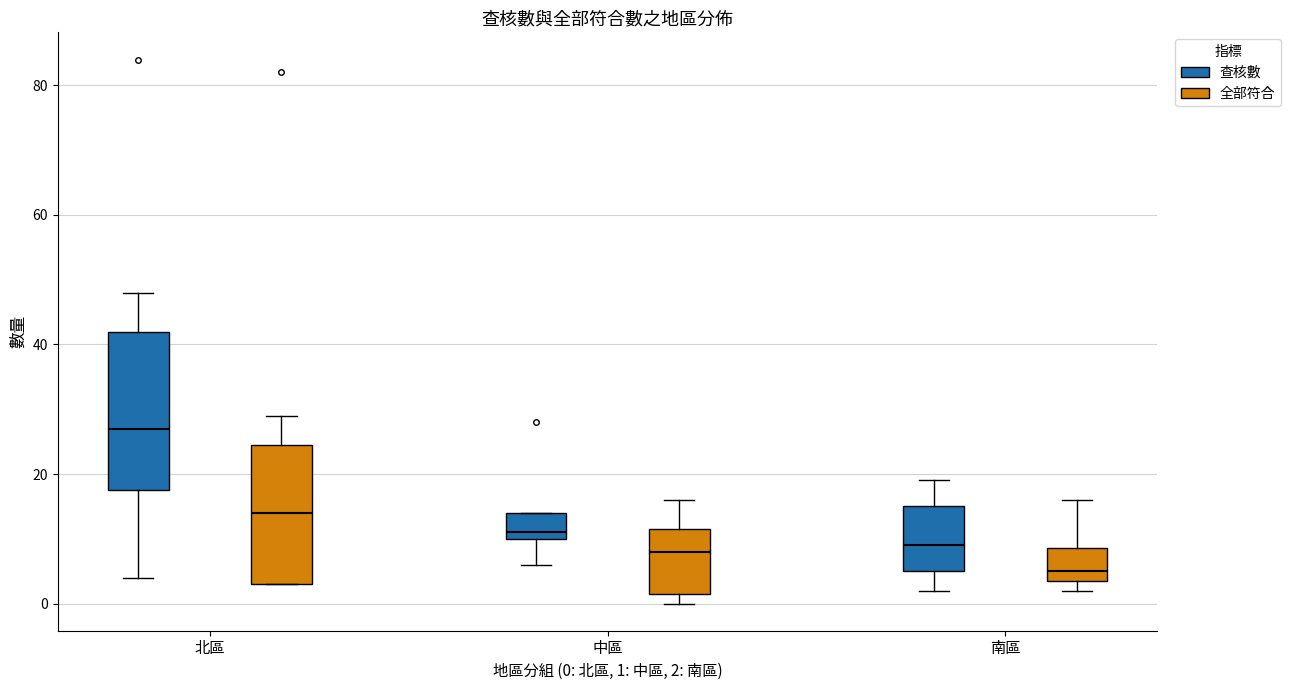

Reading left to right, transcribe this box plot: for each box, give where its median line is, the range the box spans, and where its two whiskers end, as read against the y-axis. The values are not printed on the chart, so give them approximately, as read against the axis.

北區 (查核數): median 28, box 18 to 42, whiskers 4 to 48
北區 (全部符合): median 14, box 4 to 24, whiskers 4 to 30
中區 (查核數): median 12, box 10 to 14, whiskers 6 to 14
中區 (全部符合): median 8, box 2 to 12, whiskers 0 to 16
南區 (查核數): median 10, box 6 to 16, whiskers 2 to 20
南區 (全部符合): median 6, box 4 to 8, whiskers 2 to 16